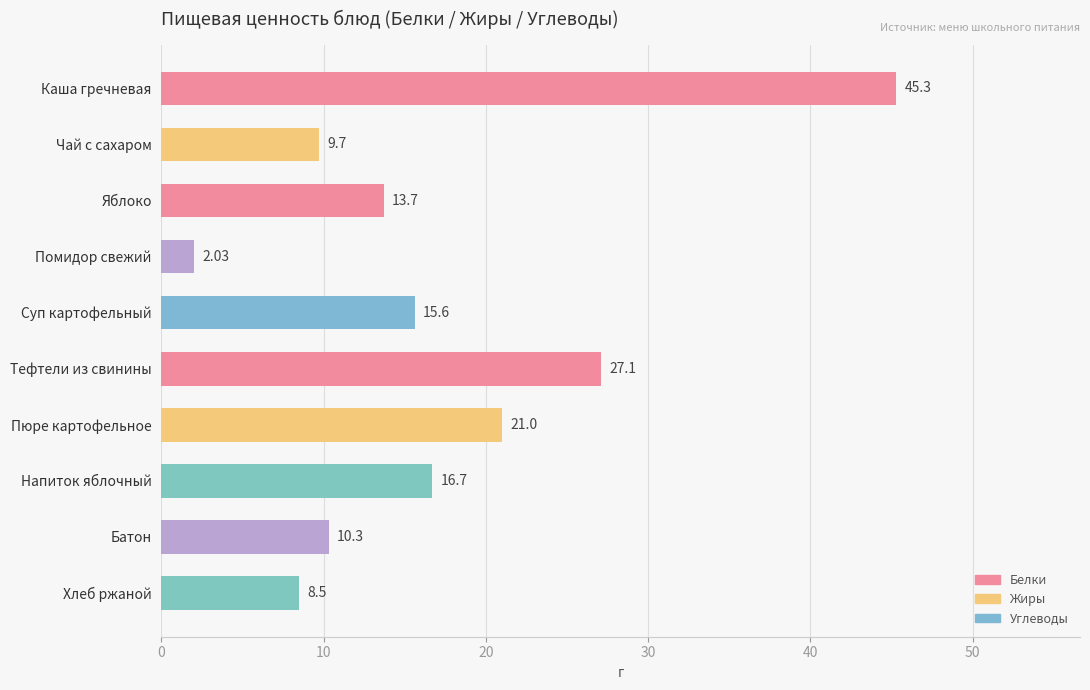

Between Батон and Каша гречневая, which is larger?

Каша гречневая